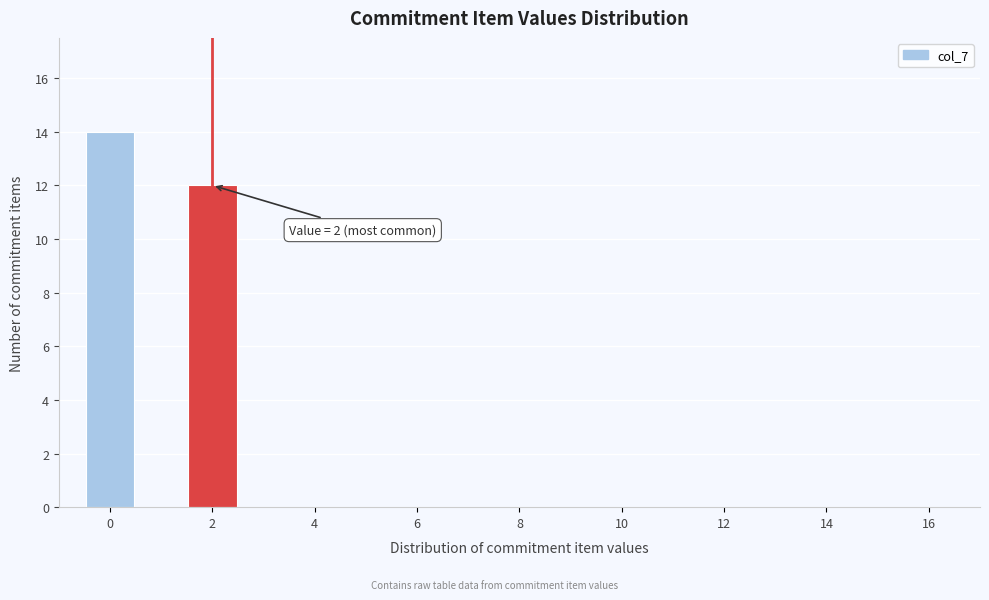

Which range on the x-axis has the tallest bar?

-0.5 to 0.5